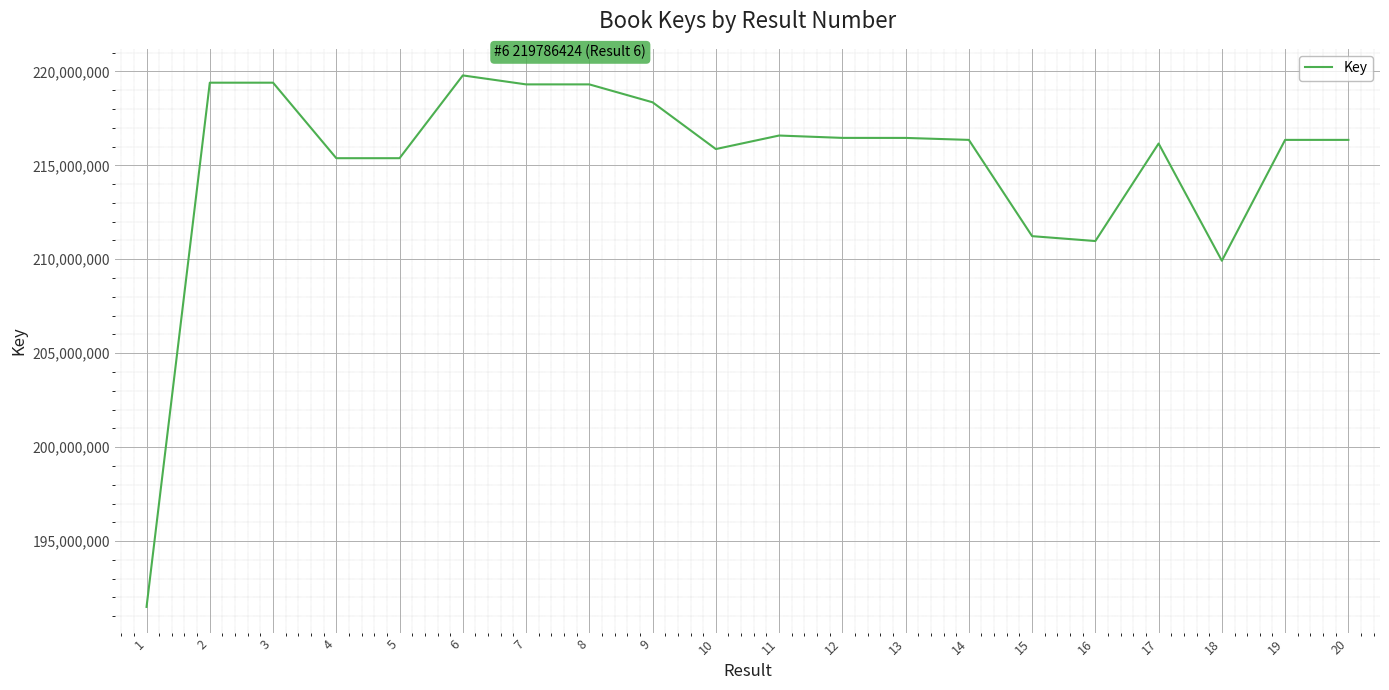

What is the approximate value at 19?

216354707